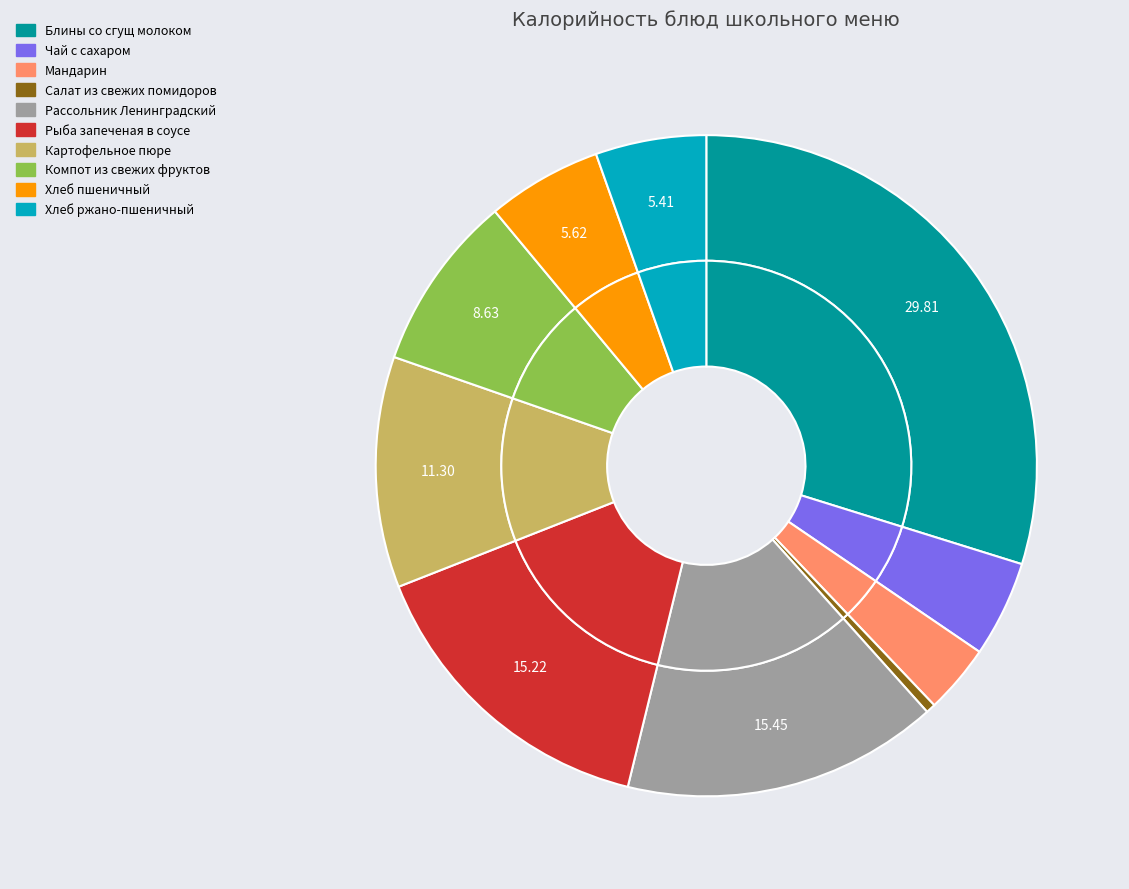

Is there a majority slice in this chart?

No